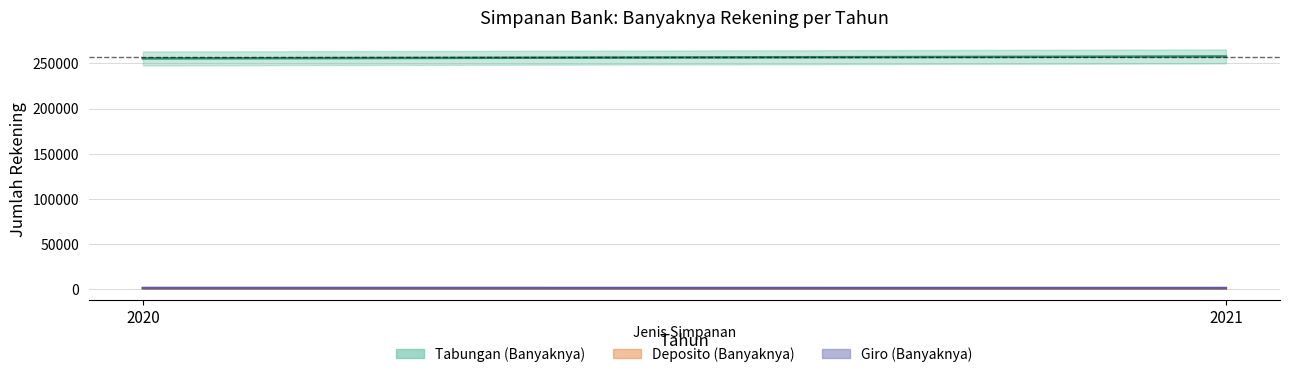

What is the lowest value of the Tabungan (Banyaknya) series?

255579